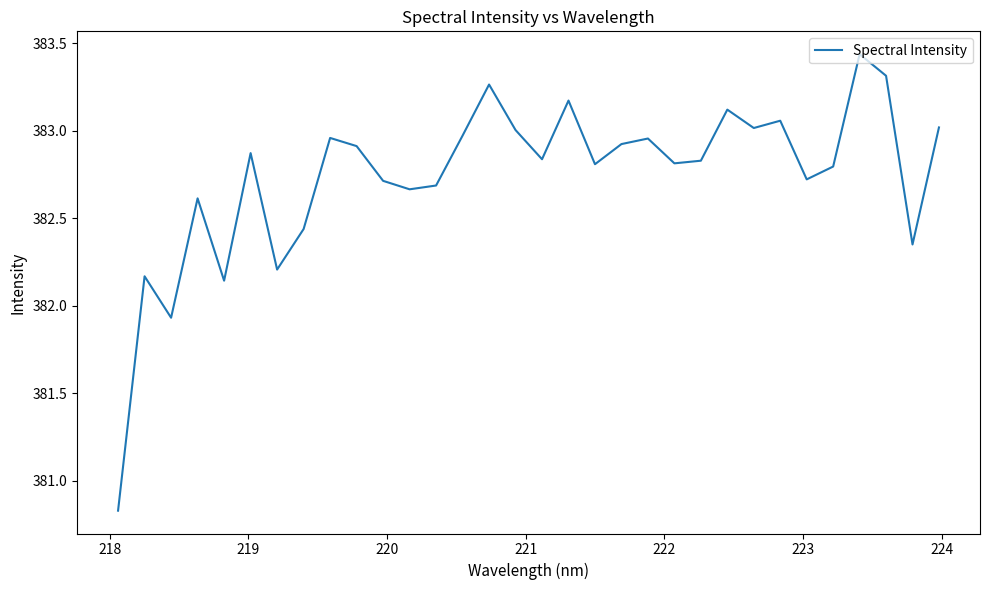

What is the difference between the maximum and minimum values?

2.6